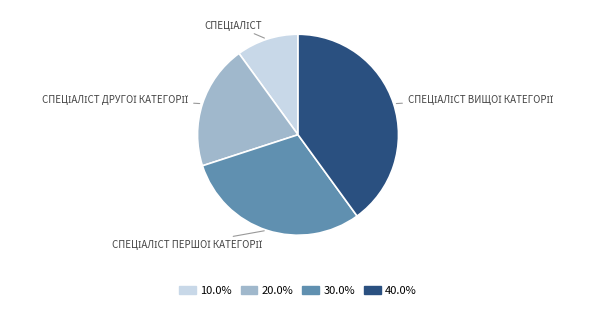

Is there a majority slice in this chart?

No